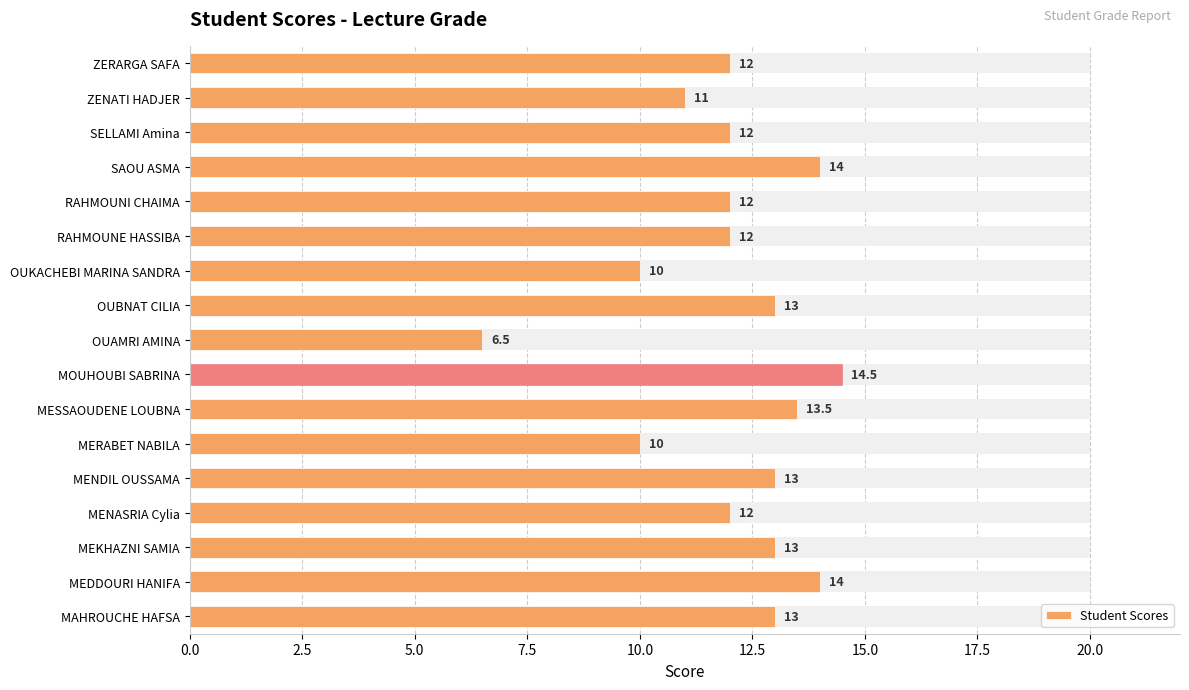

What is the difference between the maximum and minimum values?

8.0